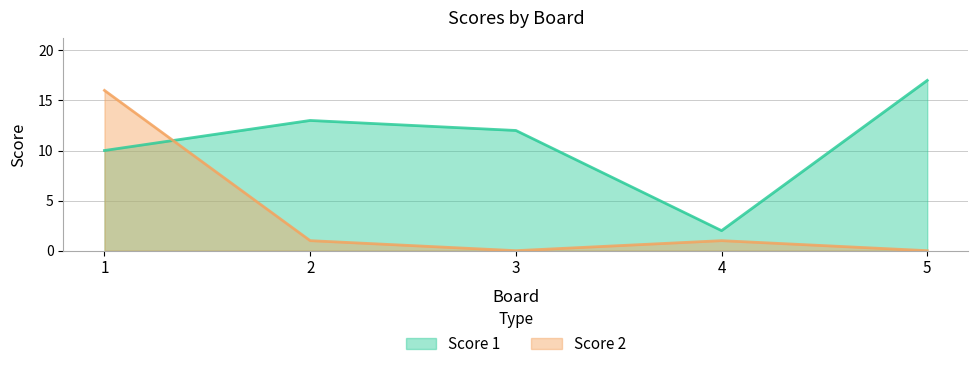

The Score 1 series shows 3 at 4. True or false?

False